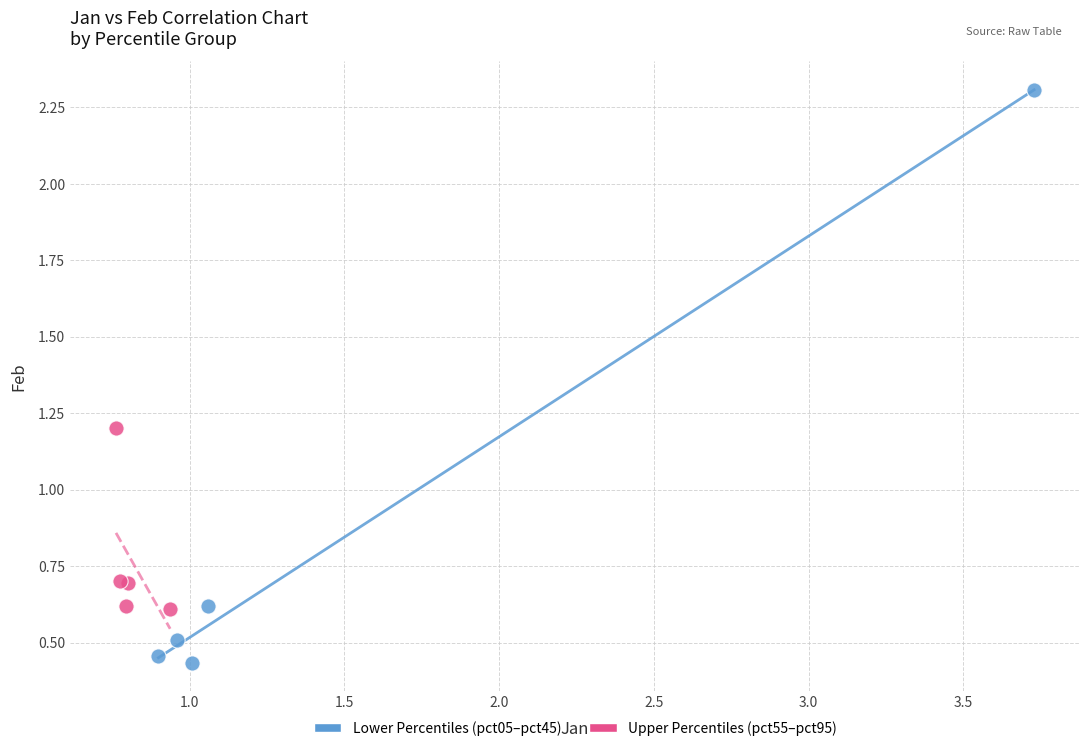

Which series has the largest Y range (max minus min)?

Lower Percentiles (pct05–pct45)